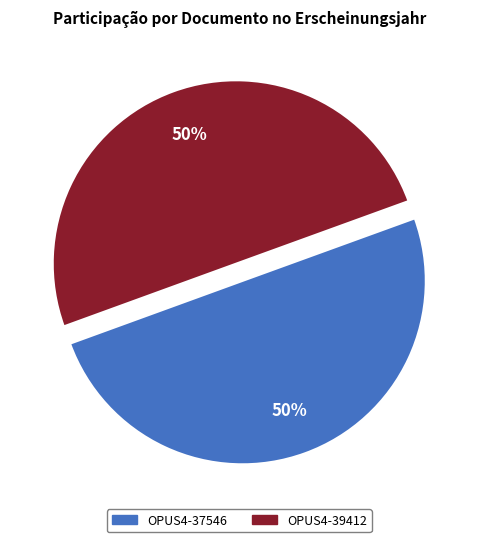

Is it true that OPUS4-37546 is 50% of the pie?

True